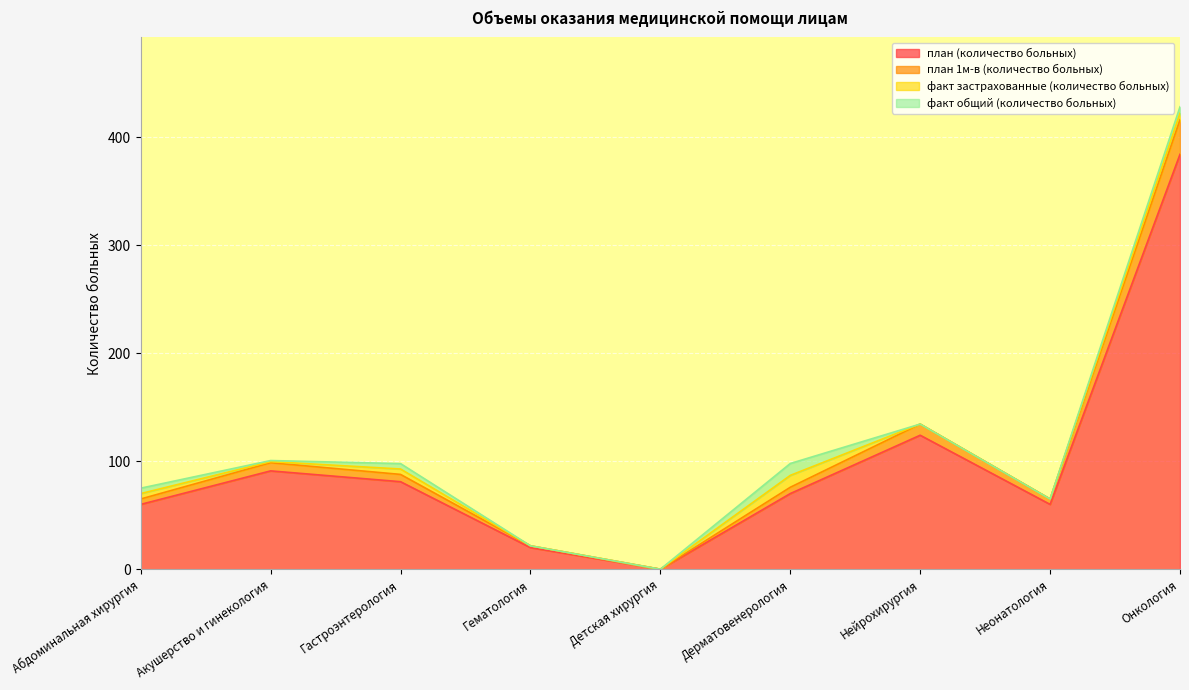

At which category is the sum across all series the highest?

Онкология